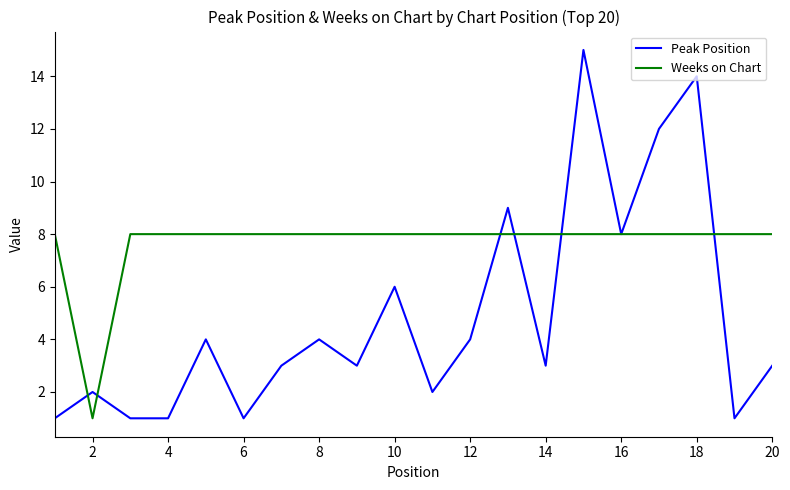

Does the chart have visible grid lines?

No